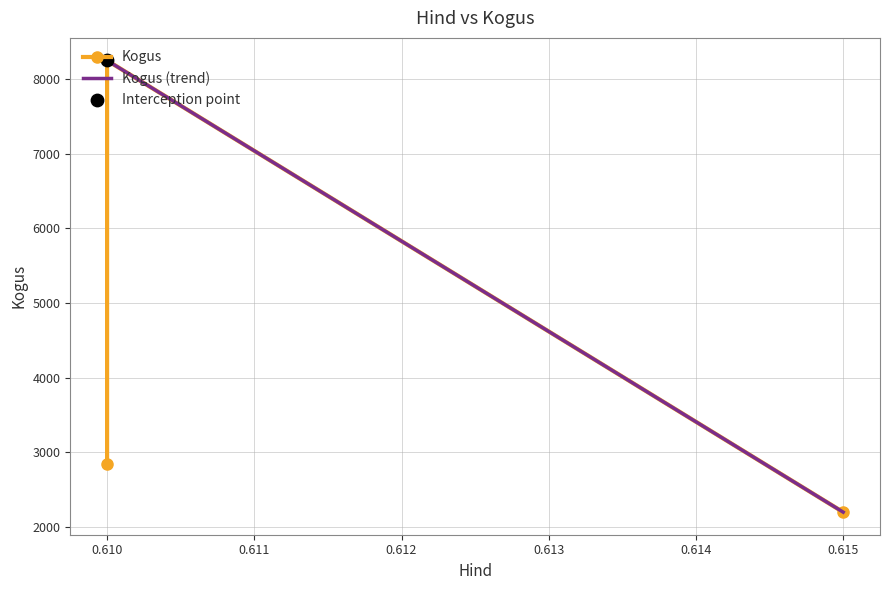

What is the ratio of the value at 0.610 to the value at 0.615?

3.8